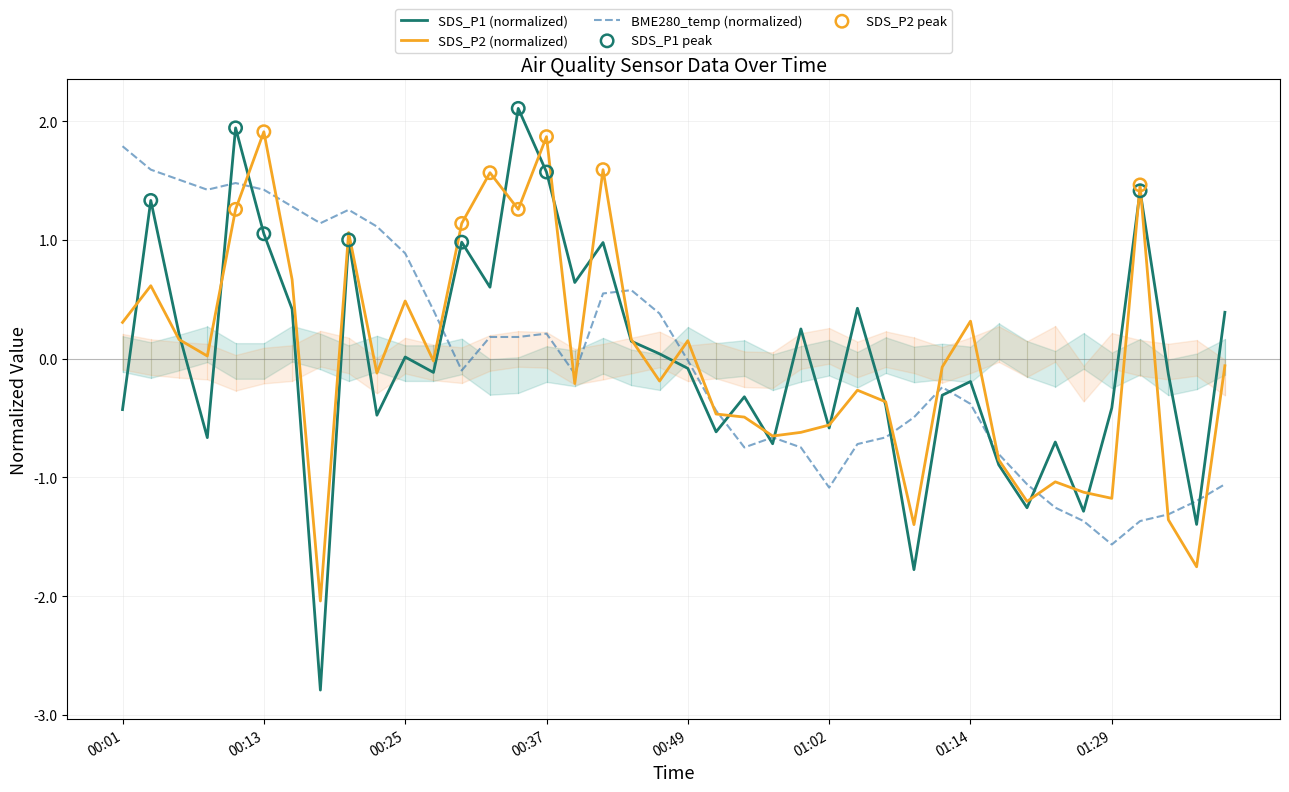

Is the value of SDS_P2 (normalized) at 00:01 greater than the value of SDS_P1 (normalized) at 00:25?

Yes